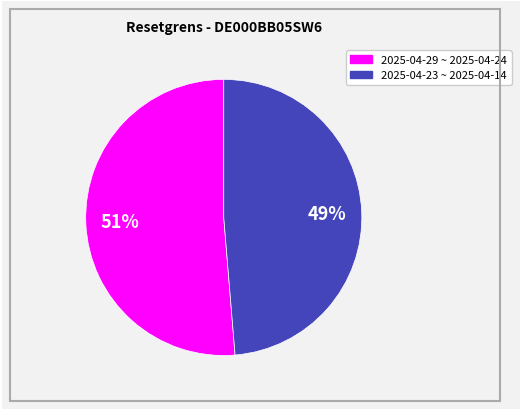

Does any single category account for the majority?

Yes